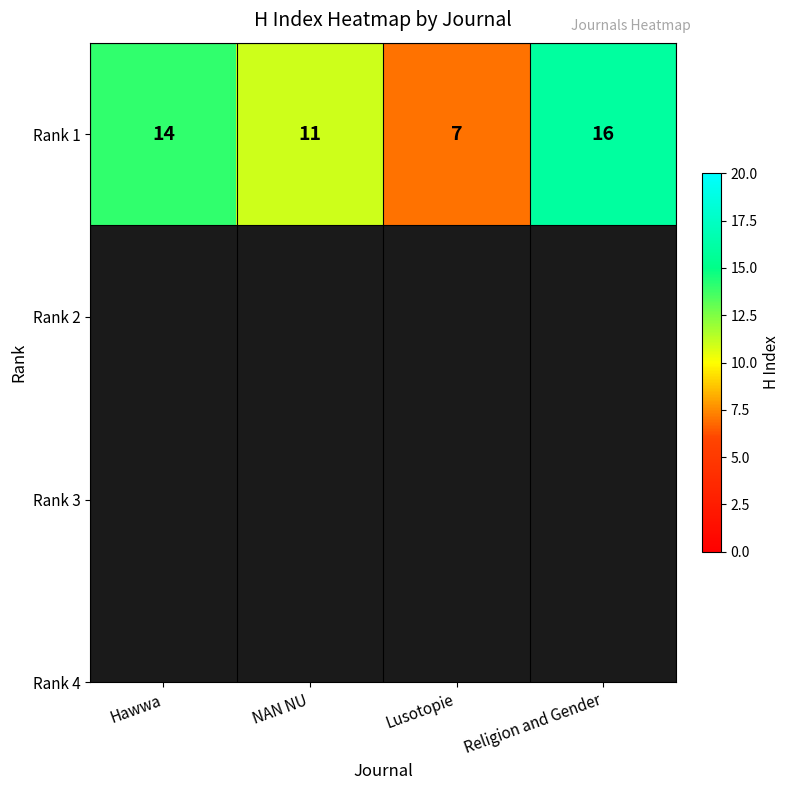

What is the minimum value shown in the chart?

7